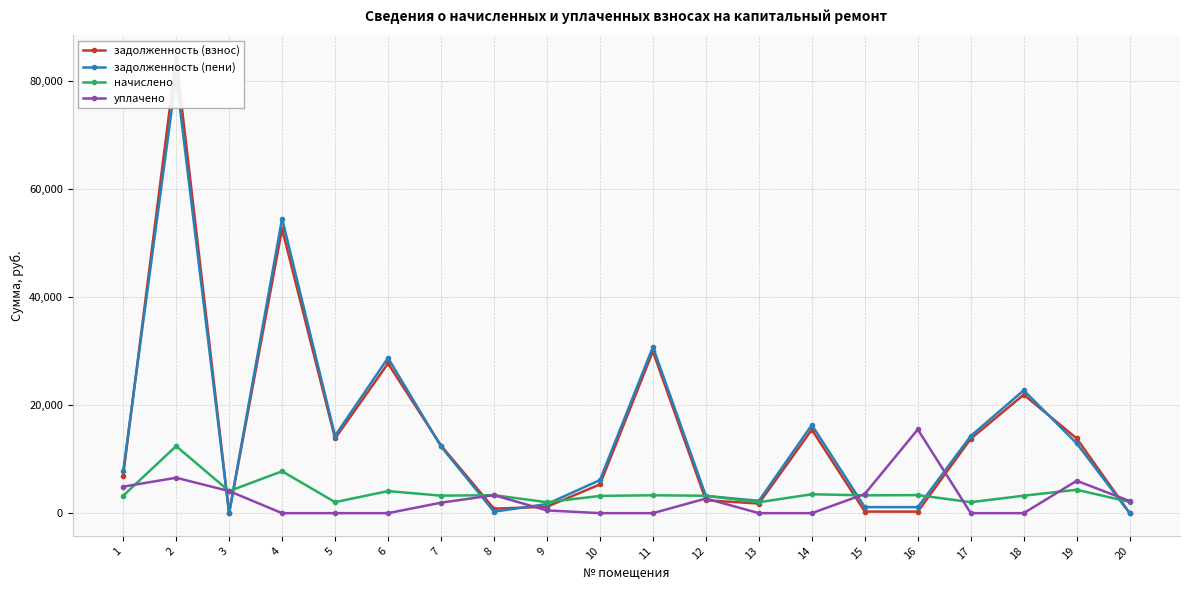

In начислено, how many points are lower than both neighbors (excluding endpoints)?

7